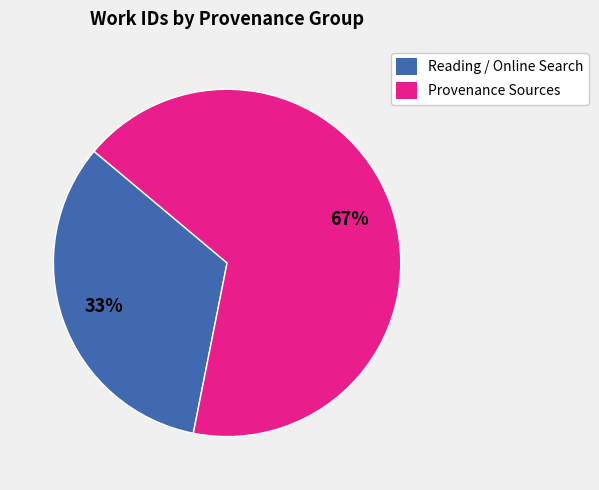

To the nearest percent, what is the average slice percentage?

50%